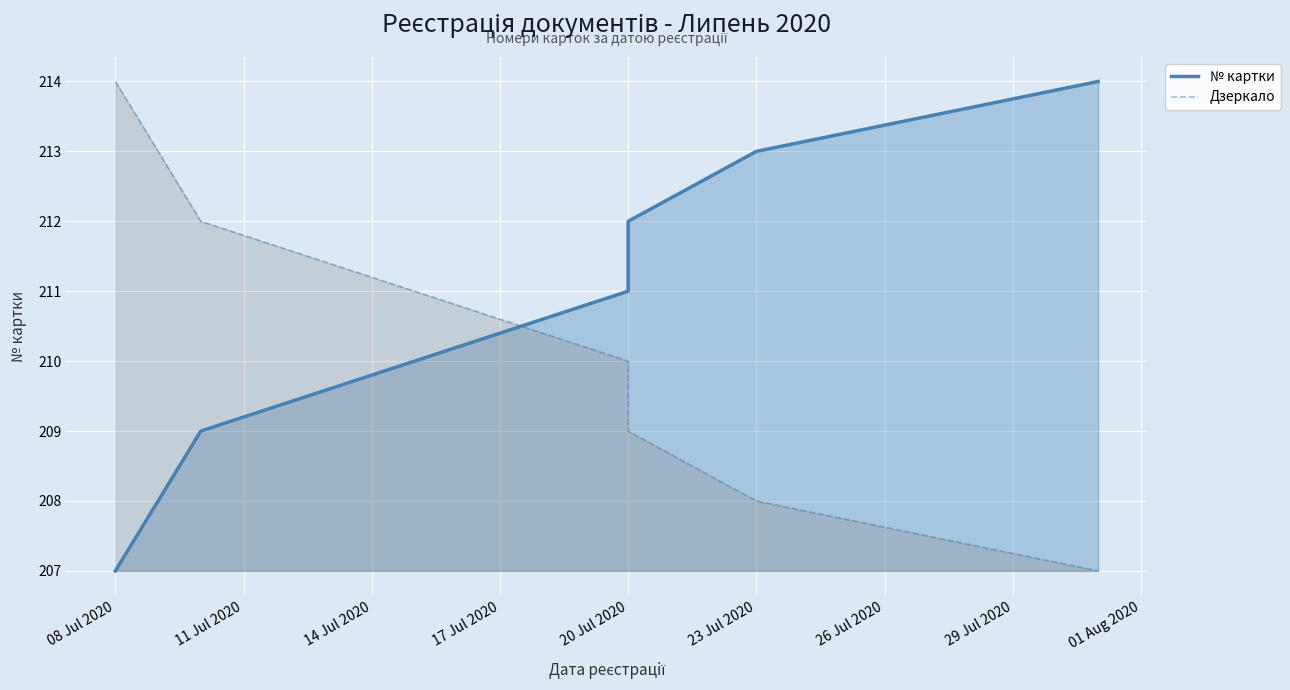

How many lines are shown in the chart?

2